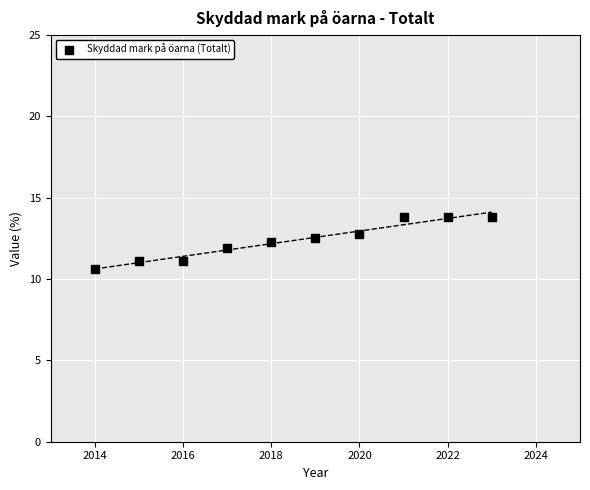

What is the average Y value?

12.4